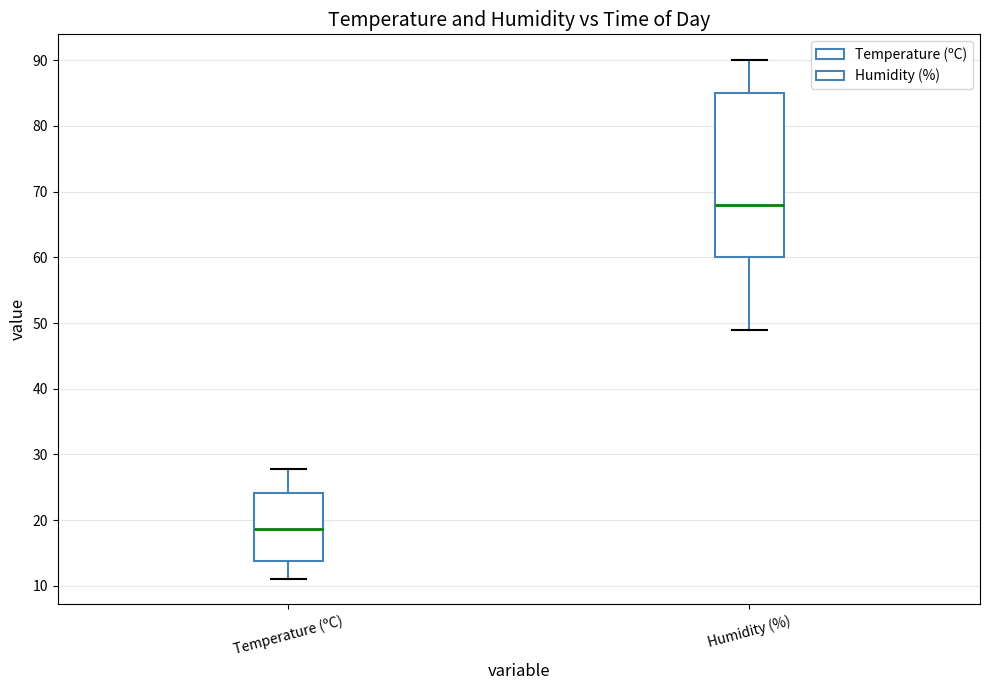

Reading left to right, read every box against the y-axis: the position of its median line, the range the box covers, and the ends of its whiskers. The values are not printed on the chart, so give them approximately, as read against the axis.

Temperature (ºC): median 19, box 14 to 24, whiskers 11 to 28
Humidity (%): median 68, box 60 to 85, whiskers 49 to 90